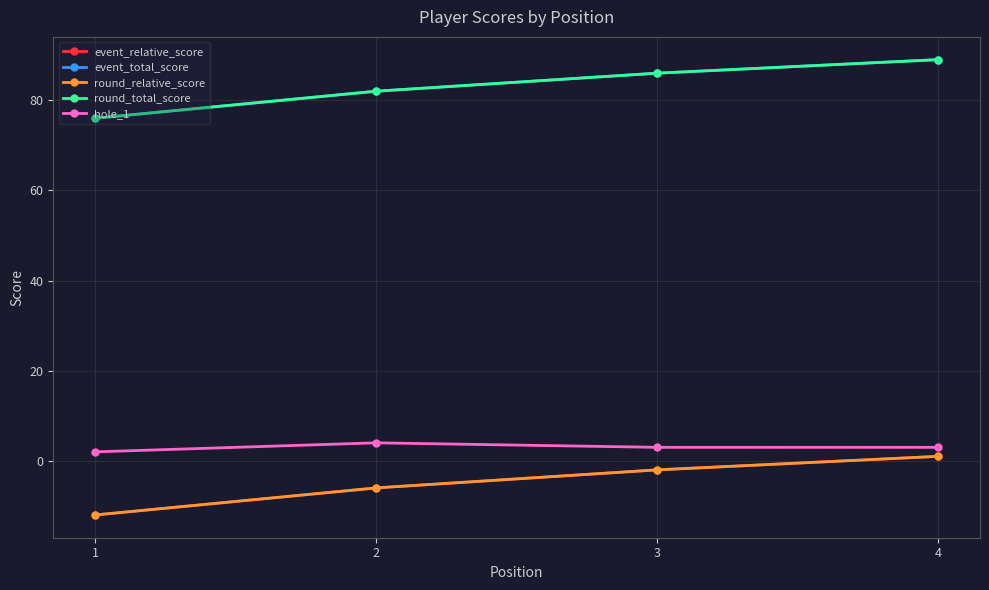

Is this an area chart (filled region under the line)?

No